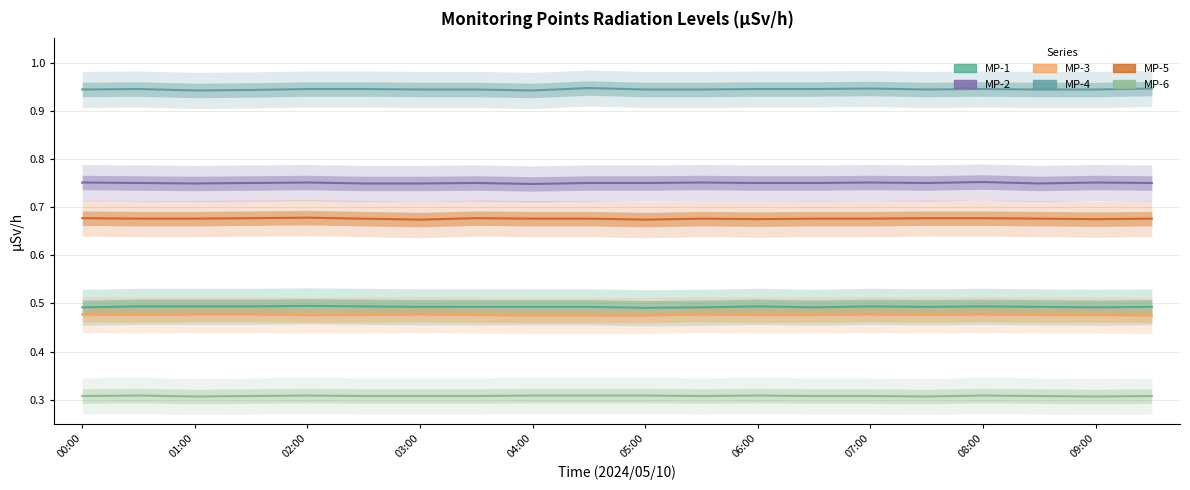

What is the label of the 7th point from the left?

03:00